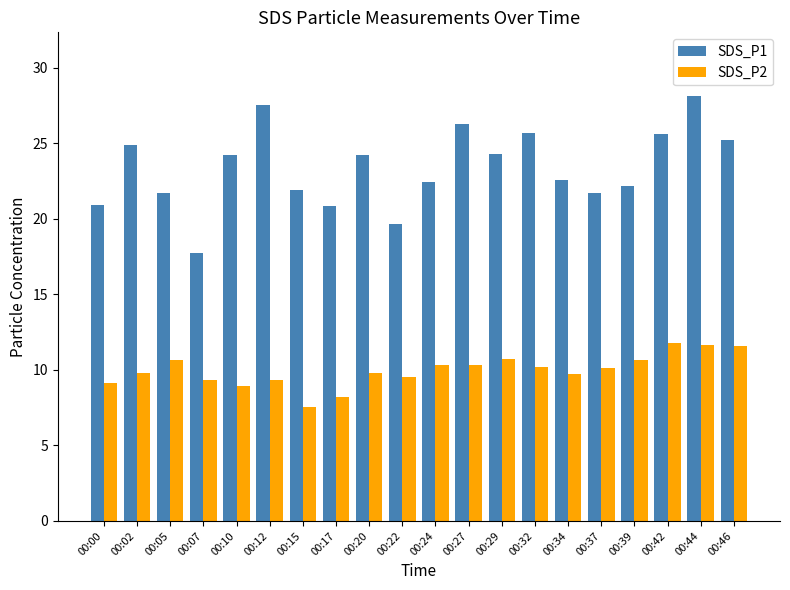

What is the maximum value shown in the chart?

28.1